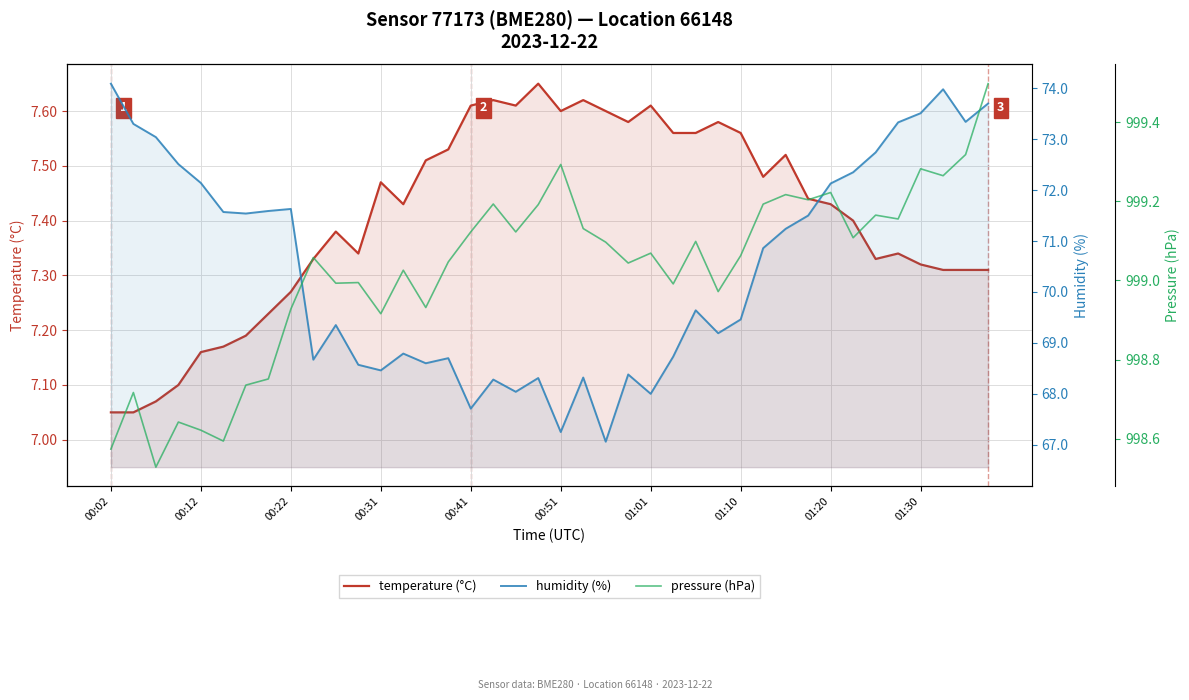

Is the value of humidity (%) at 10 greater than the value of pressure (hPa) at 17?

No